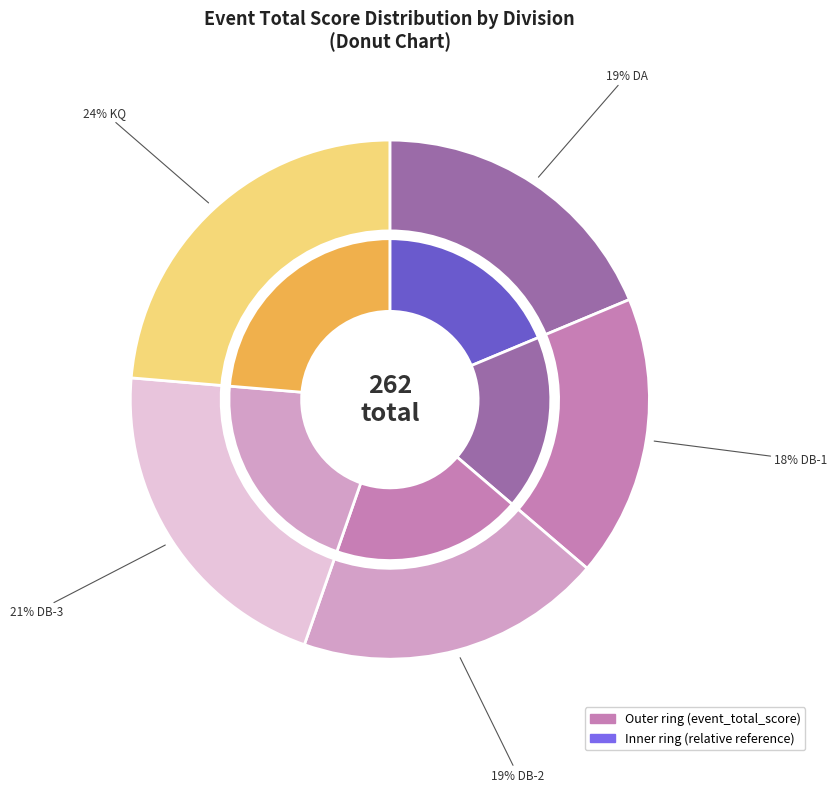

What percentage is the DB (Drake Logsdon & Mark Davenport) slice, to the nearest percent?

19%